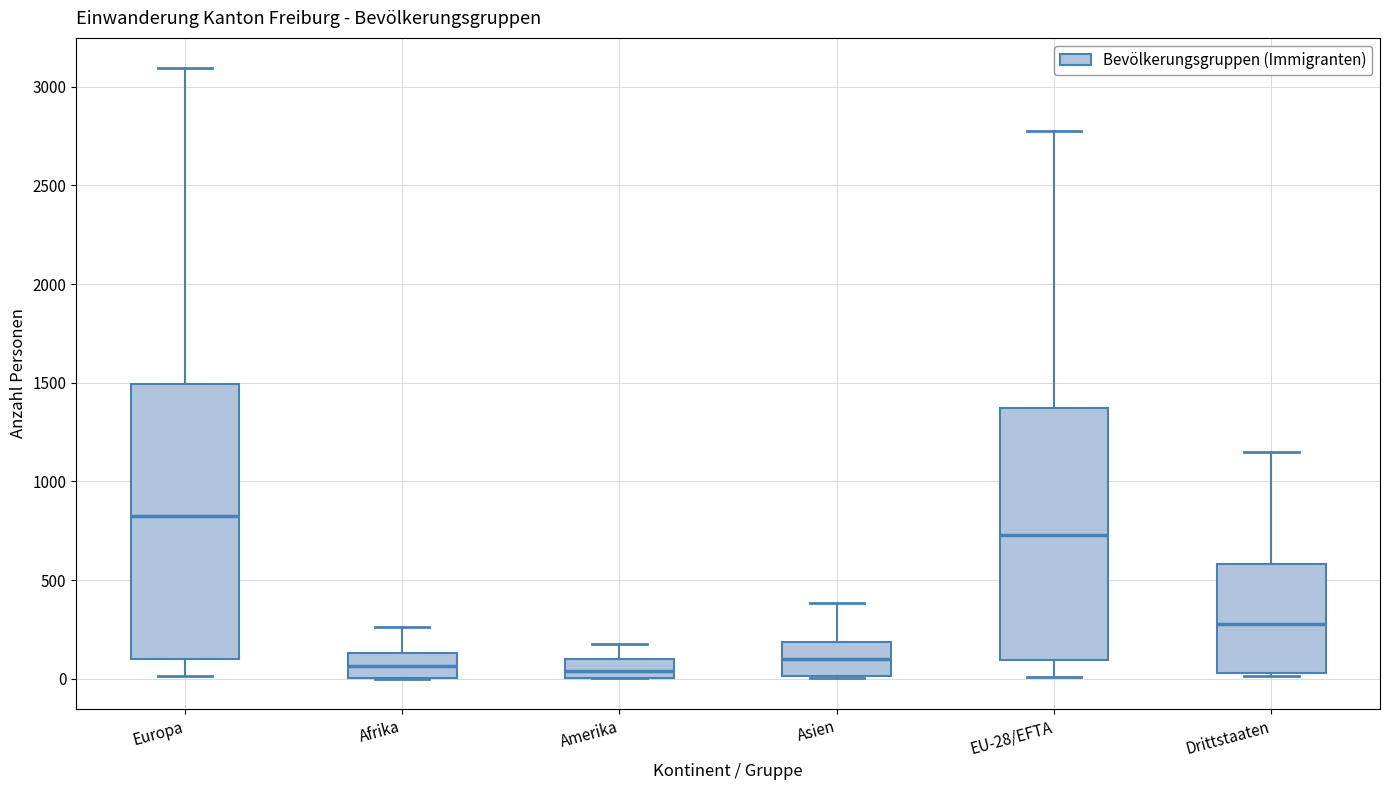

Which box is the tallest, from its lower edge to its upper edge?

Europa